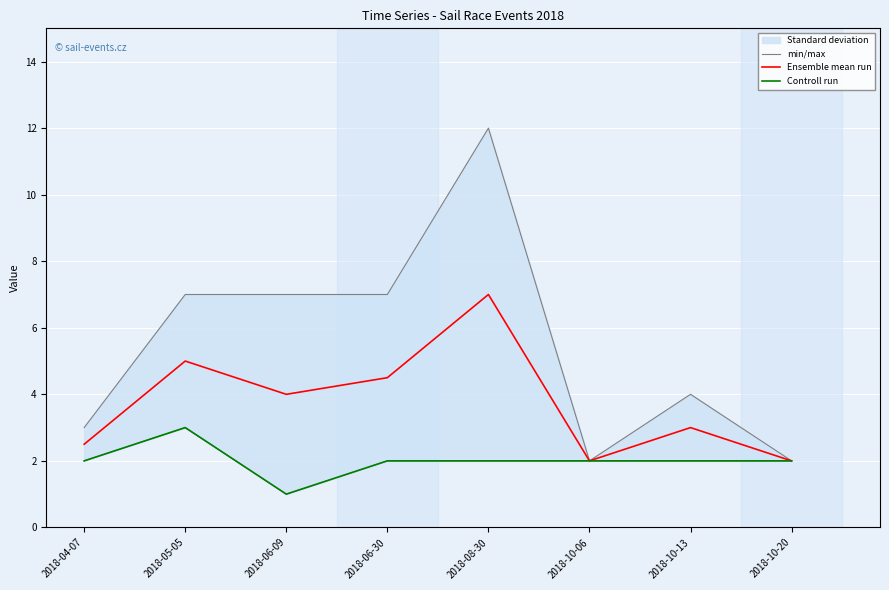

True or false: Controll run has a value of 1.0 at 2018-06-09.

True